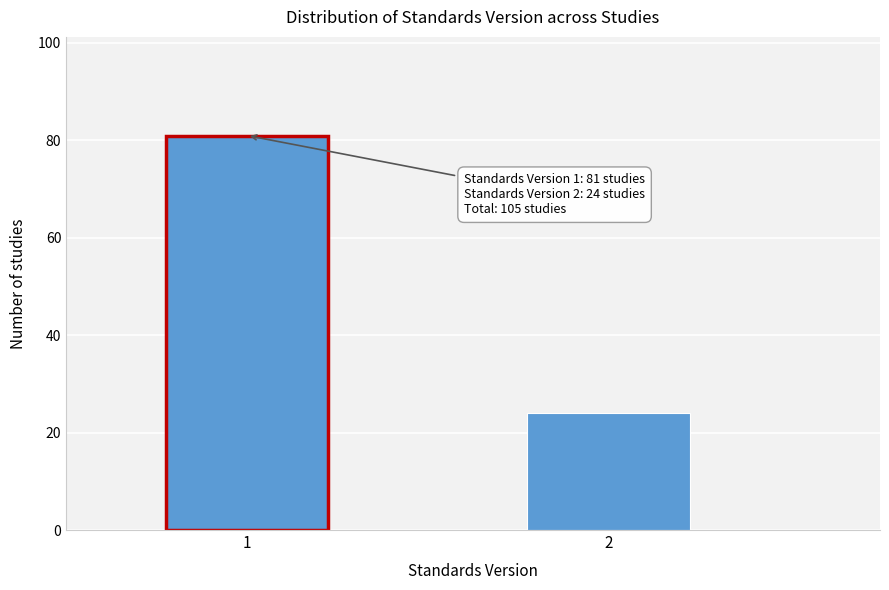

Reading right to left, transcribe all the data shown in this chart.

24	81